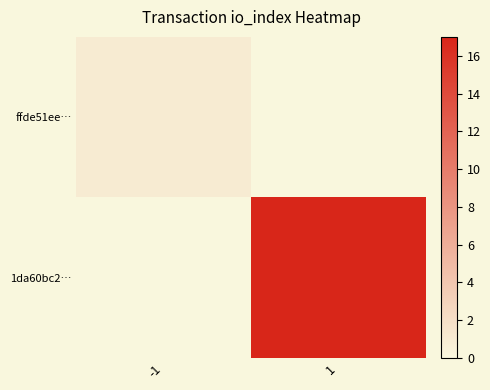

Reading left to right, what are all the values shown in this chart?

ffde51ee…: -1=1	1=0
1da60bc2…: -1=0	1=17